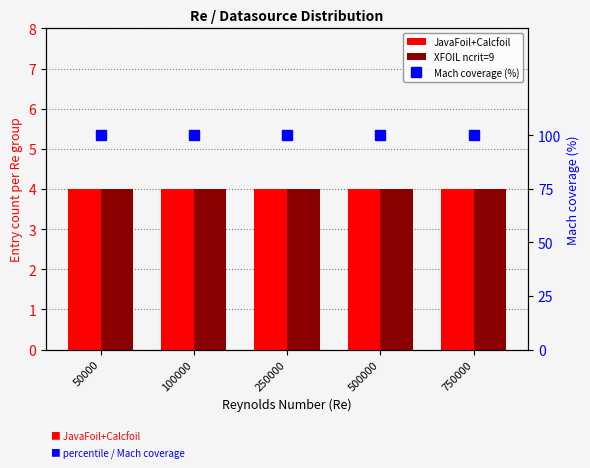

What is the spread (max minus min) of values at 50000?

96